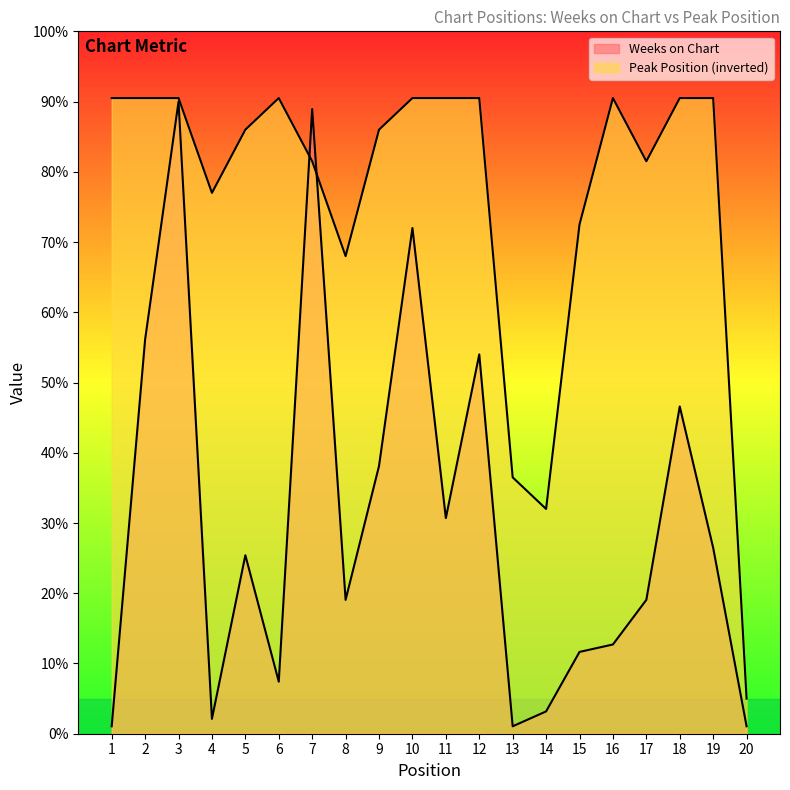

What is the value of the Weeks on Chart point at the 13th from the left?

1.1